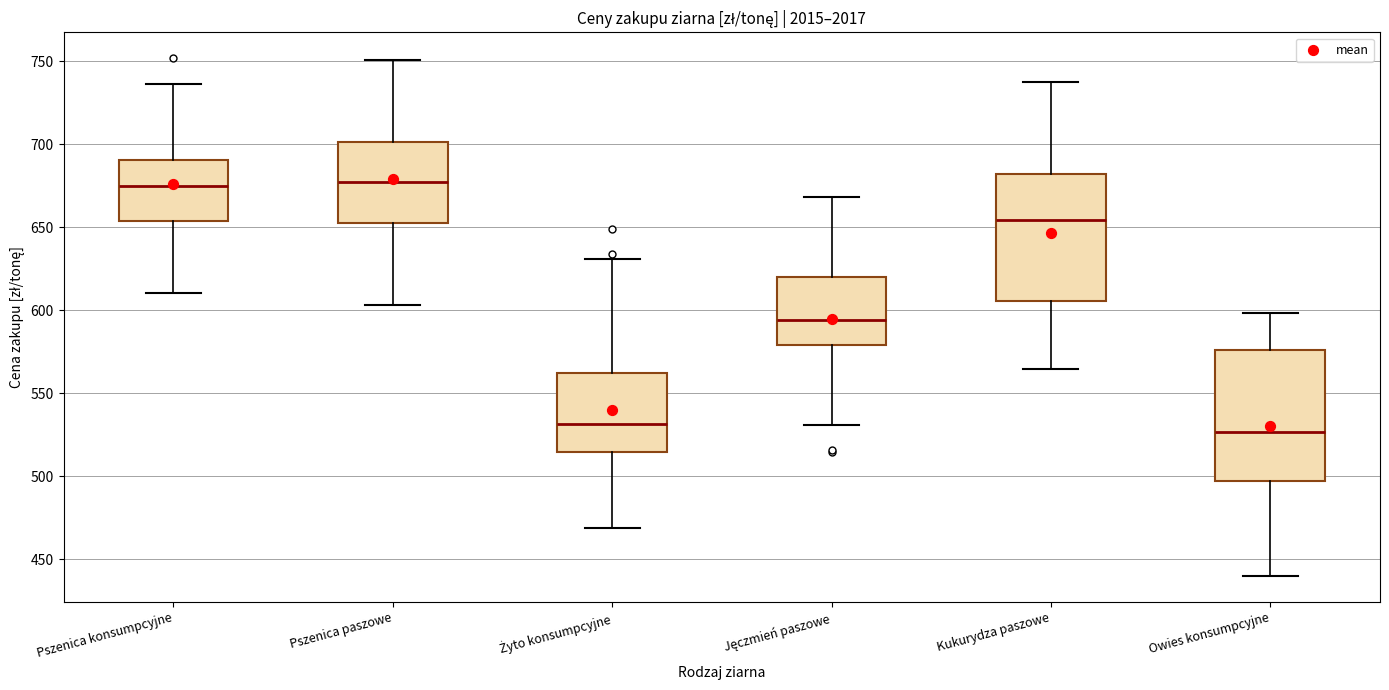

Reading left to right, transcribe this box plot: for each box, give where its median line is, the range the box spans, and where its two whiskers end, as read against the y-axis. The values are not printed on the chart, so give them approximately, as read against the axis.

Pszenica konsumpcyjne: median 675, box 655 to 690, whiskers 610 to 735
Pszenica paszowe: median 675, box 655 to 700, whiskers 605 to 750
Żyto konsumpcyjne: median 530, box 515 to 560, whiskers 470 to 630
Jęczmień paszowe: median 595, box 580 to 620, whiskers 530 to 670
Kukurydza paszowe: median 655, box 605 to 680, whiskers 565 to 740
Owies konsumpcyjne: median 525, box 495 to 575, whiskers 440 to 600